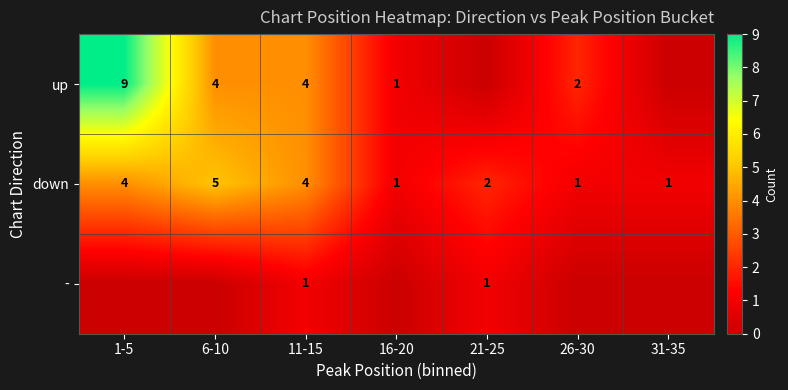

What is the total value across all series at 26-30?

3